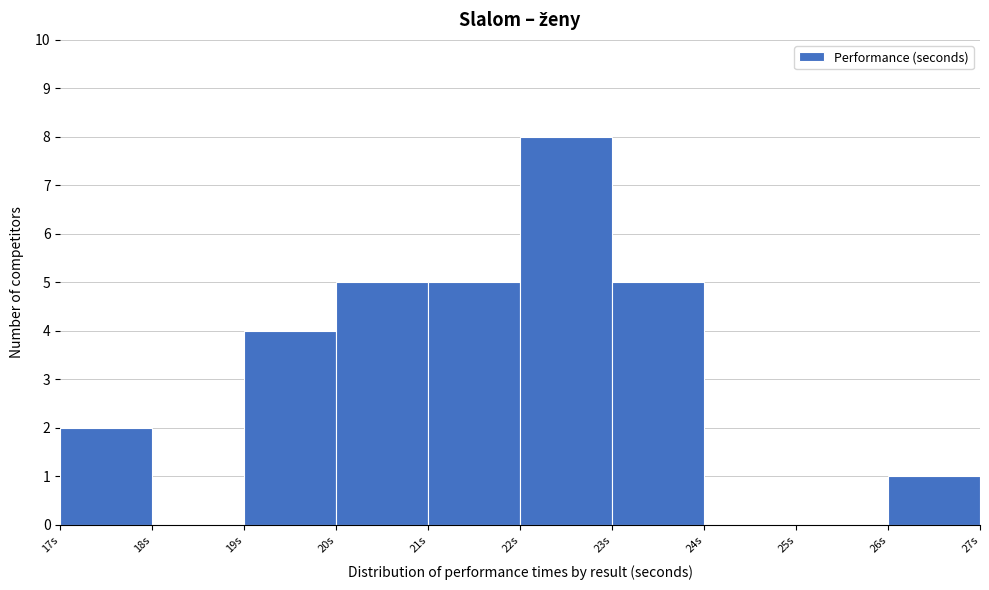

Reading left to right, transcribe this chart: for each bar, give the range it covers on the x-axis and its height. The values are not printed on the chart, so give them approximately, as read against the axis.

17 to 18: 2
18 to 19: 0
19 to 20: 4
20 to 21: 5
21 to 22: 5
22 to 23: 8
23 to 24: 5
24 to 25: 0
25 to 26: 0
26 to 27: 1